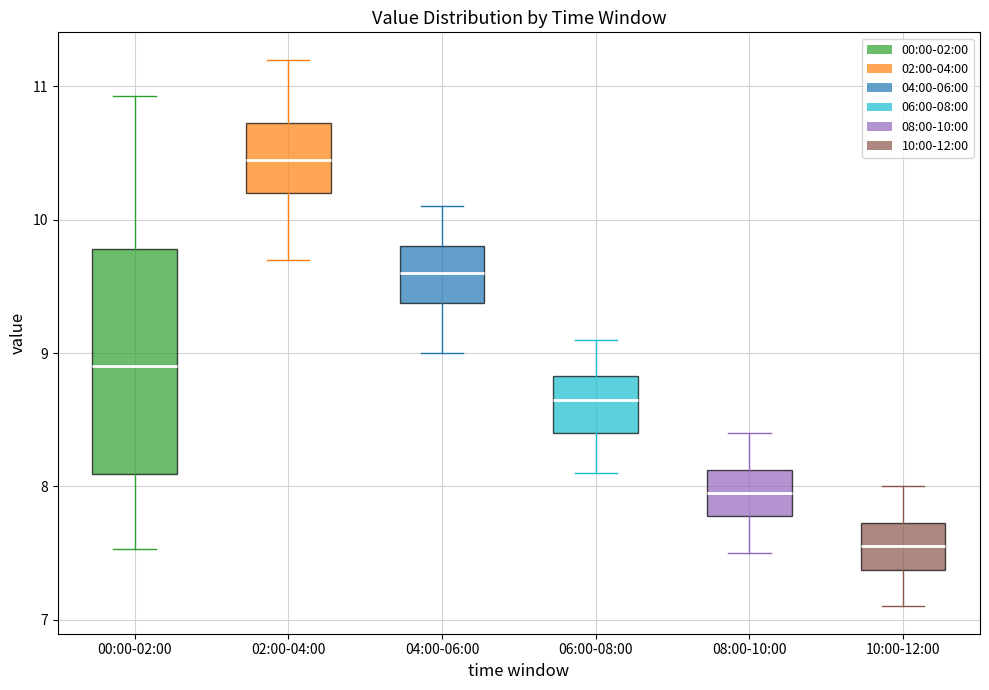

Which box is the tallest, from its lower edge to its upper edge?

00:00-02:00